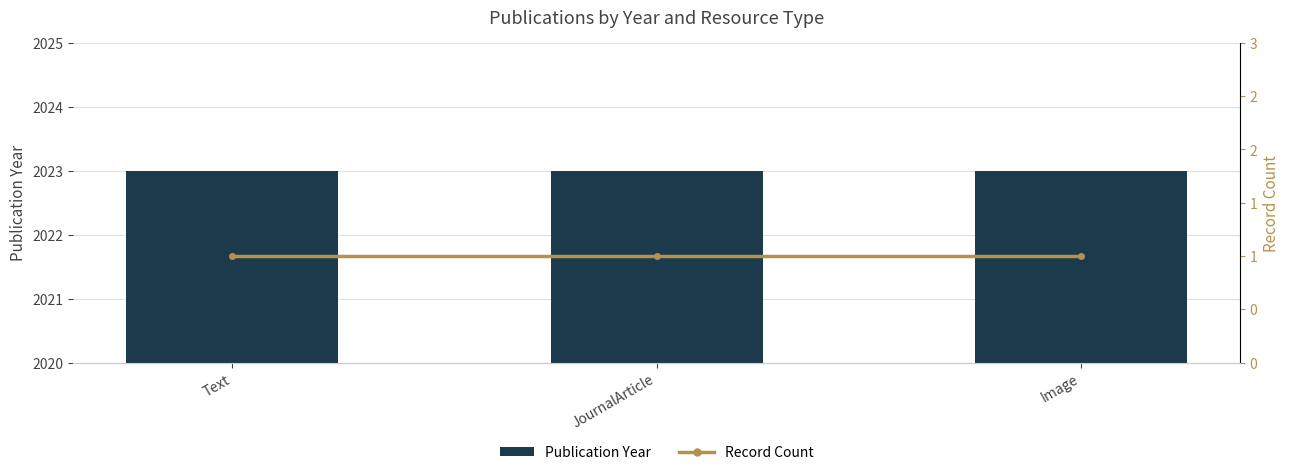

Reading left to right, extract all data points from this chart.

Publication Year: Text=2023	JournalArticle=2023	Image=2023
Record Count: Text=1	JournalArticle=1	Image=1